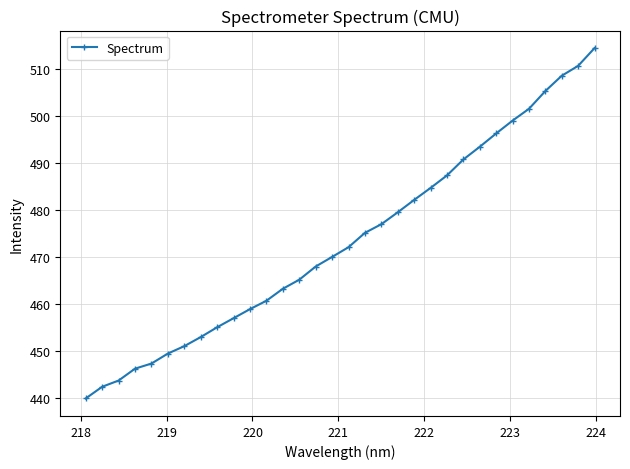

What is the smallest value displayed?

440.0